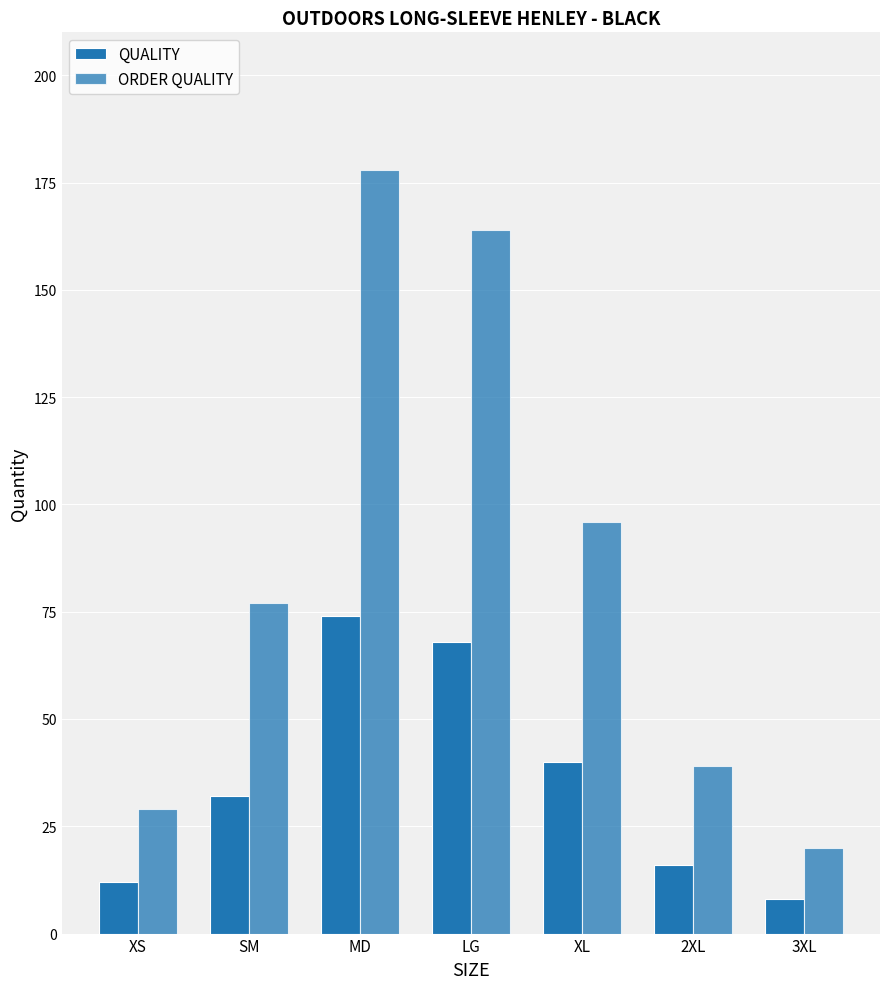

How many bars are there in total?

14